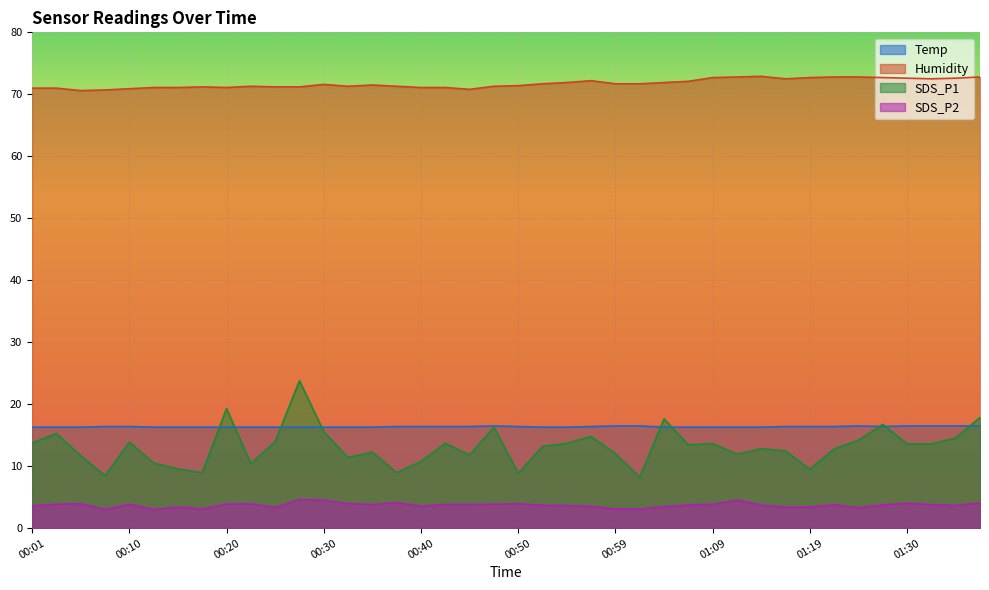

What is the label of the 4th point from the left?

00:08